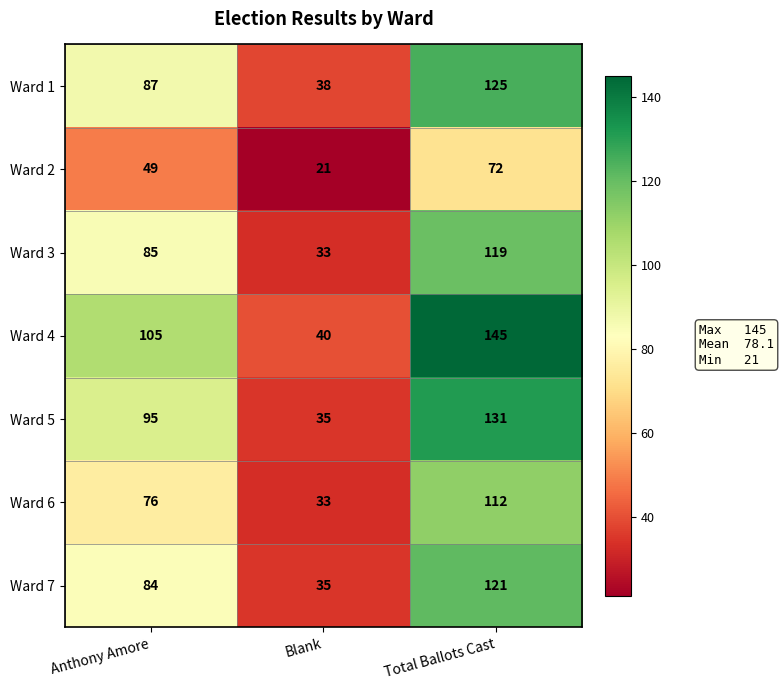

What is the smallest value displayed?

21